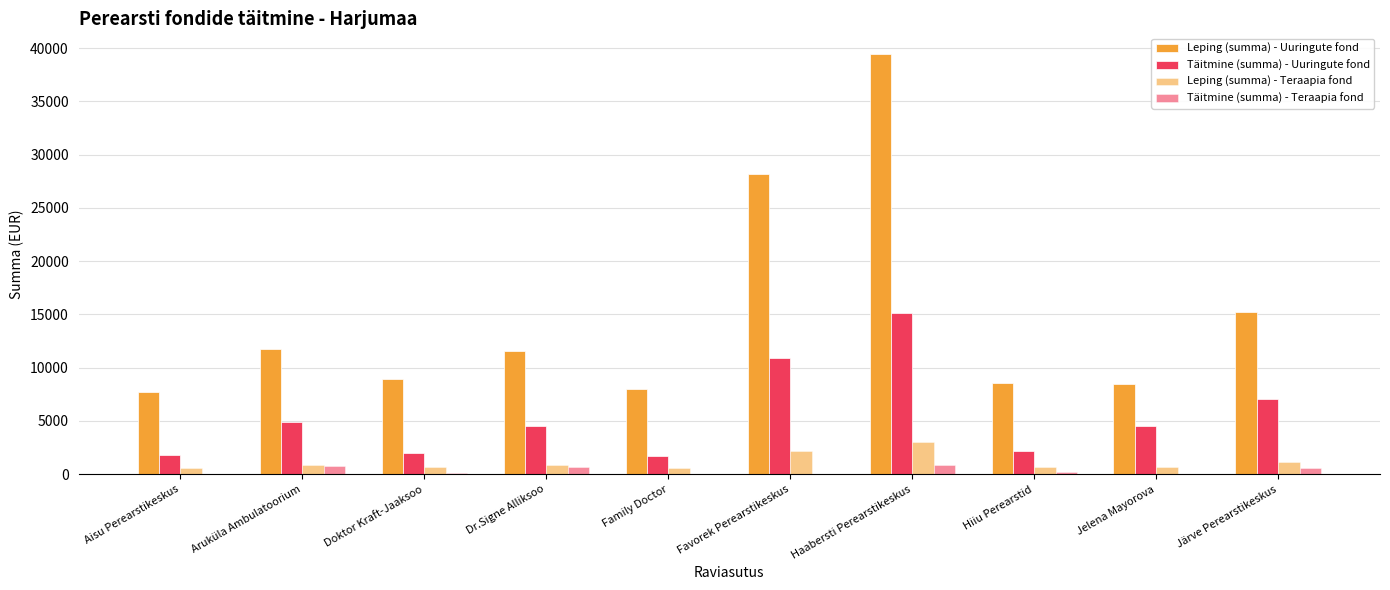

Are the bars horizontal?

No